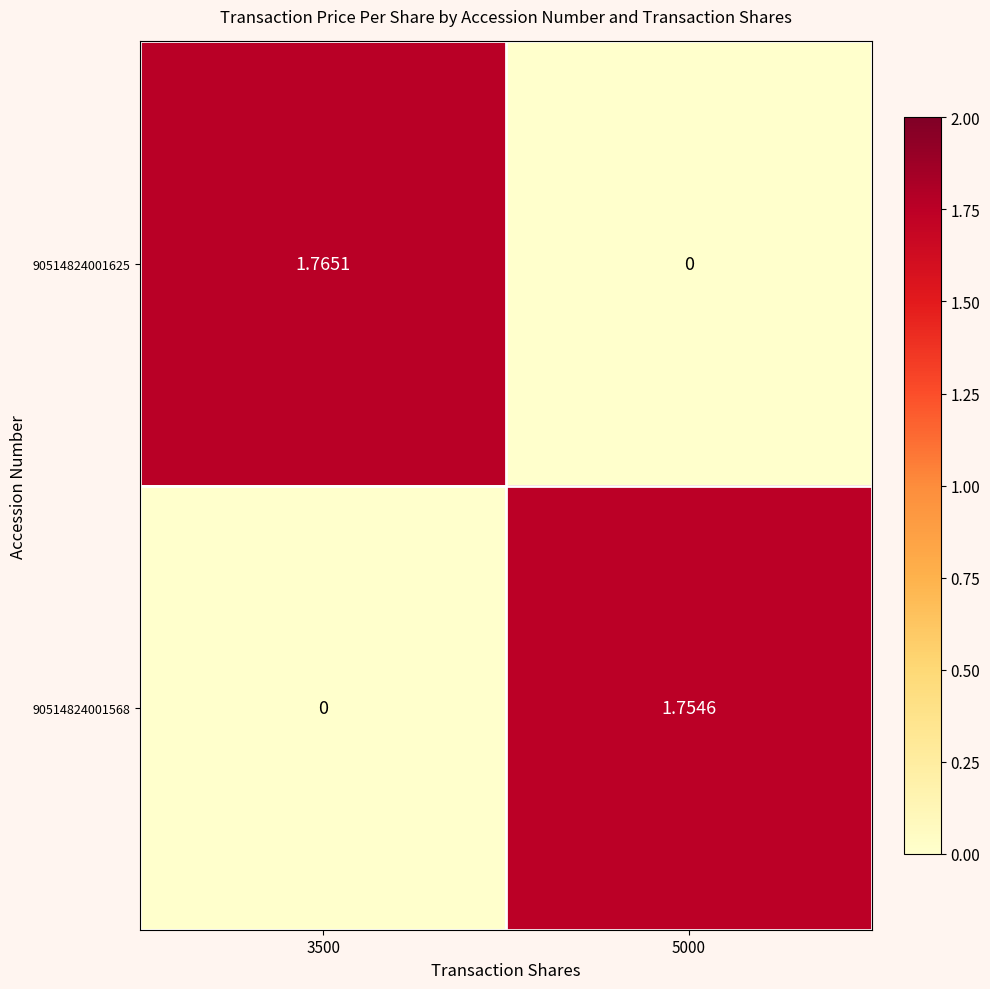

List the series in order of their overall mean, lowest first.

90514824001568, 90514824001625